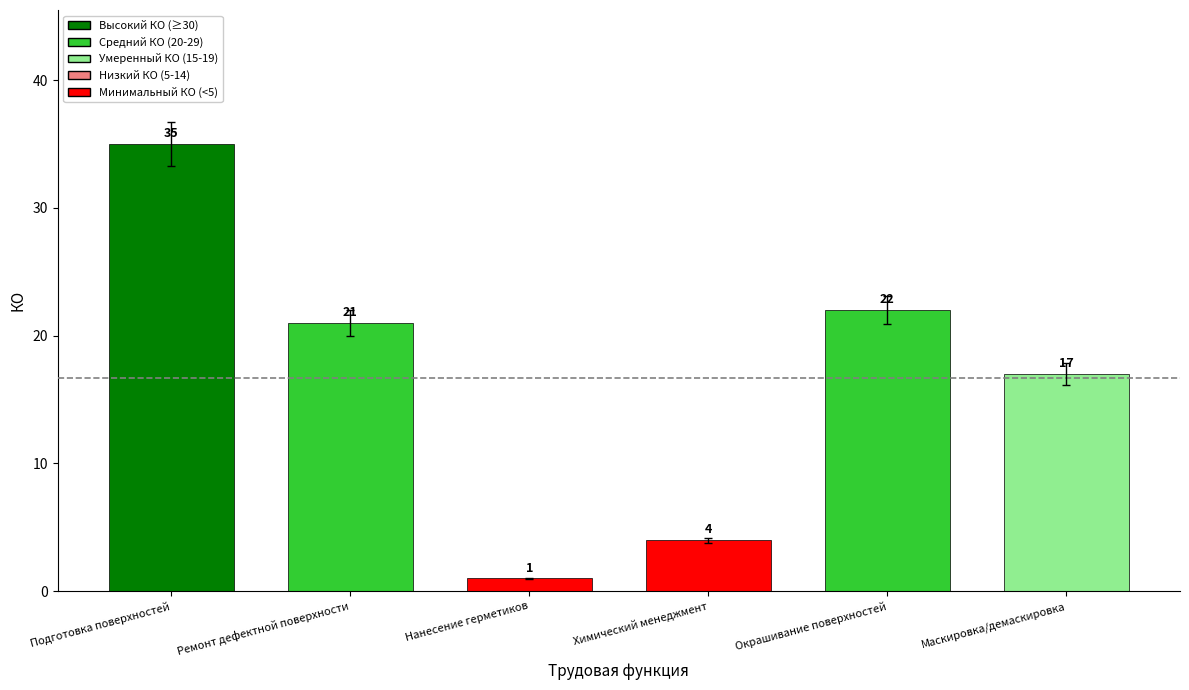

Approximately how many times larger is the value at Маскировка/демаскировка compared to Подготовка поверхностей?

0.5